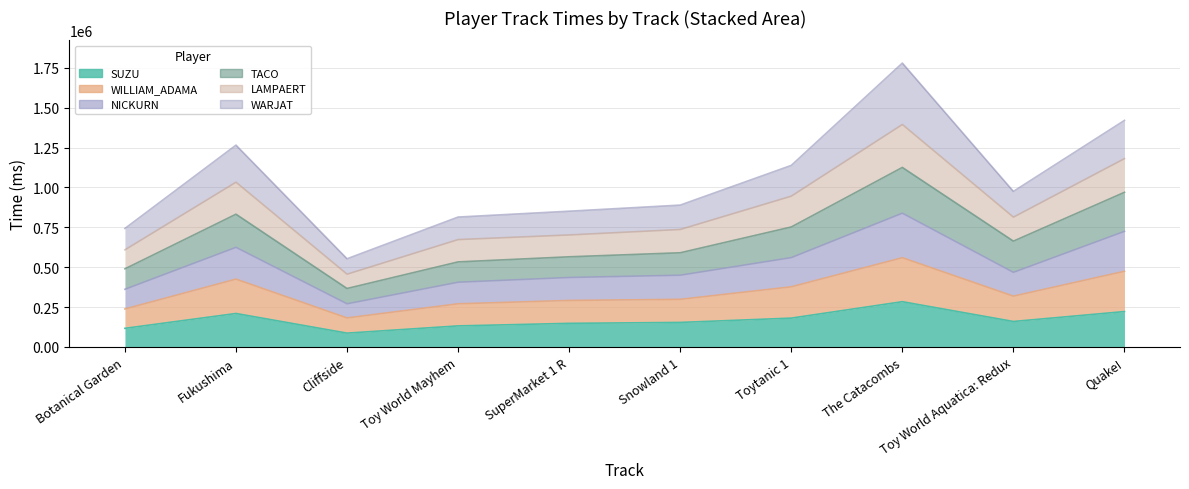

What position from the right is Fukushima?

9